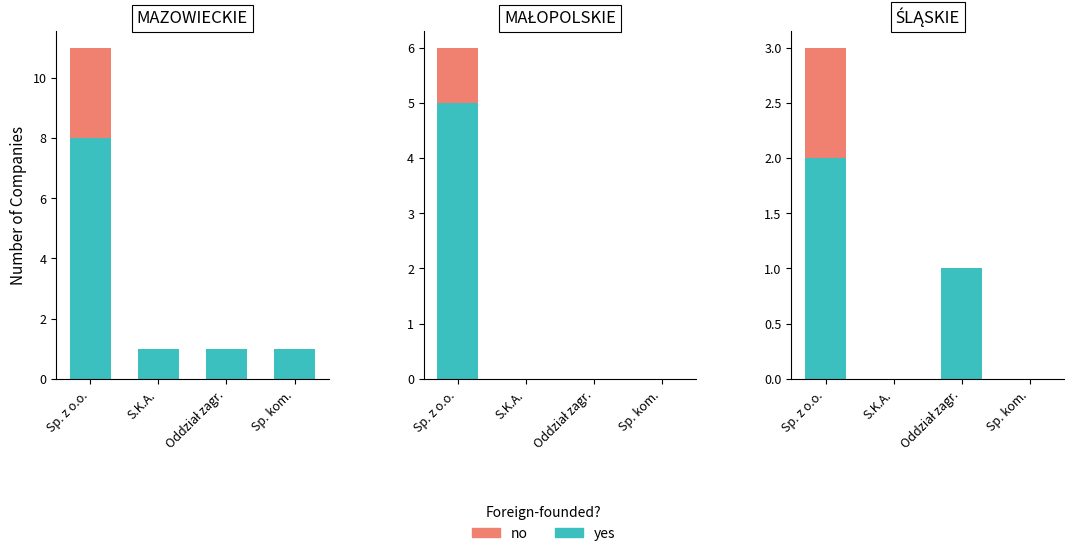

What is the label of the 3rd bar from the left?

Oddział zagr.